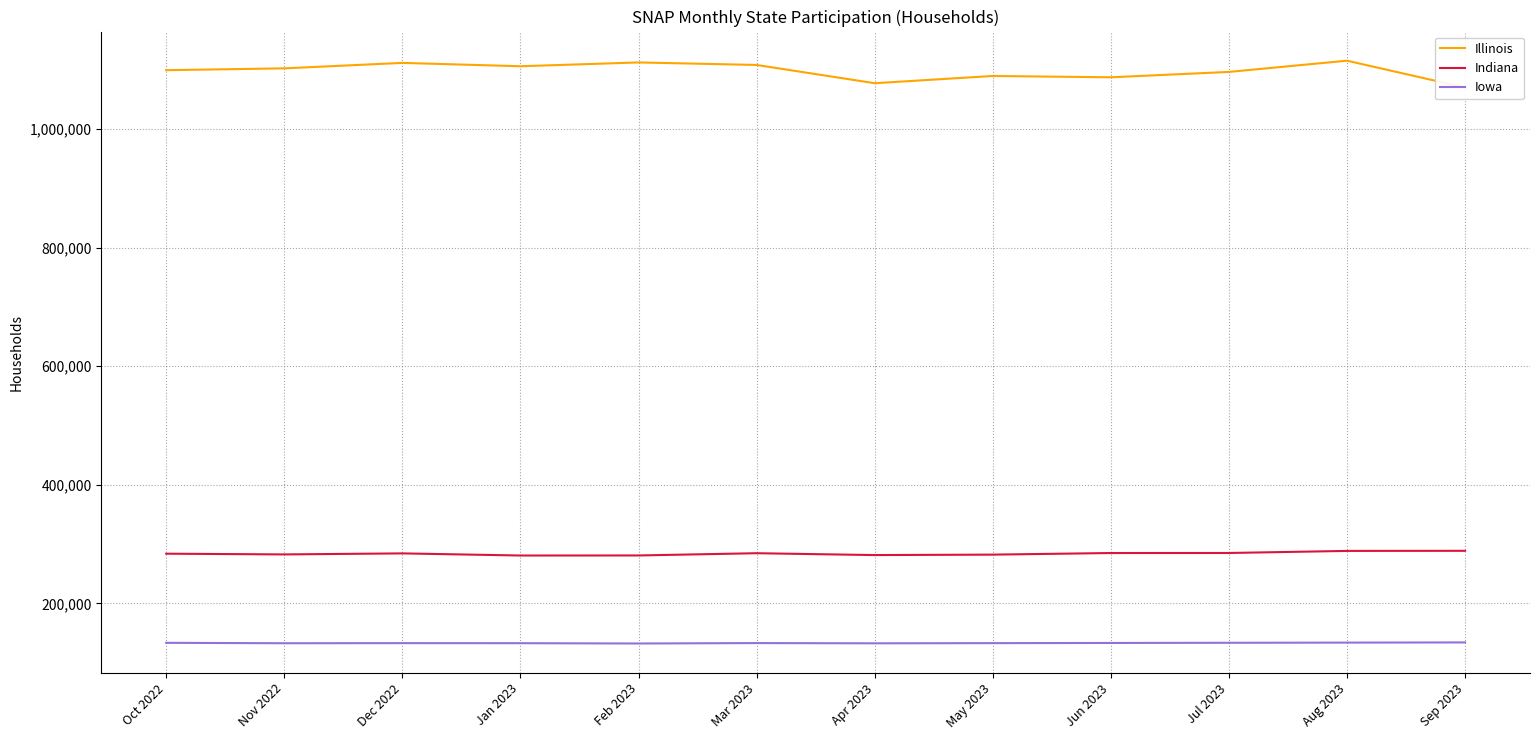

Is it true that Indiana equals 74050 at Jan 2023?

False